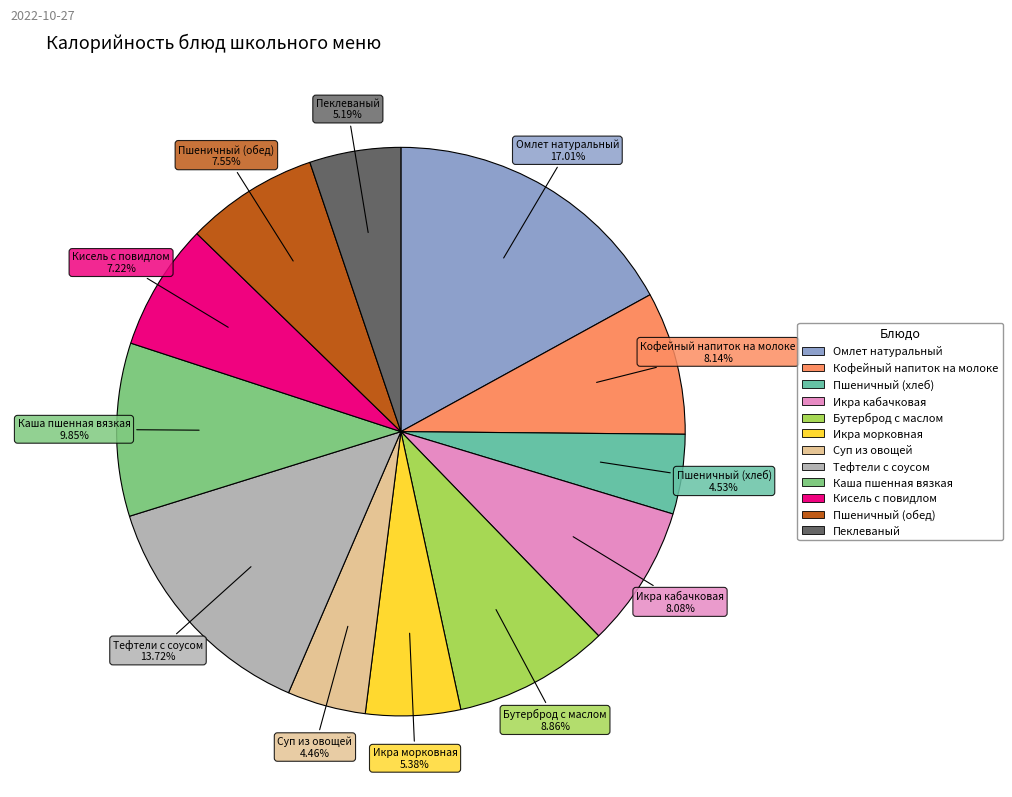

Count the number of slices in the pie.

12